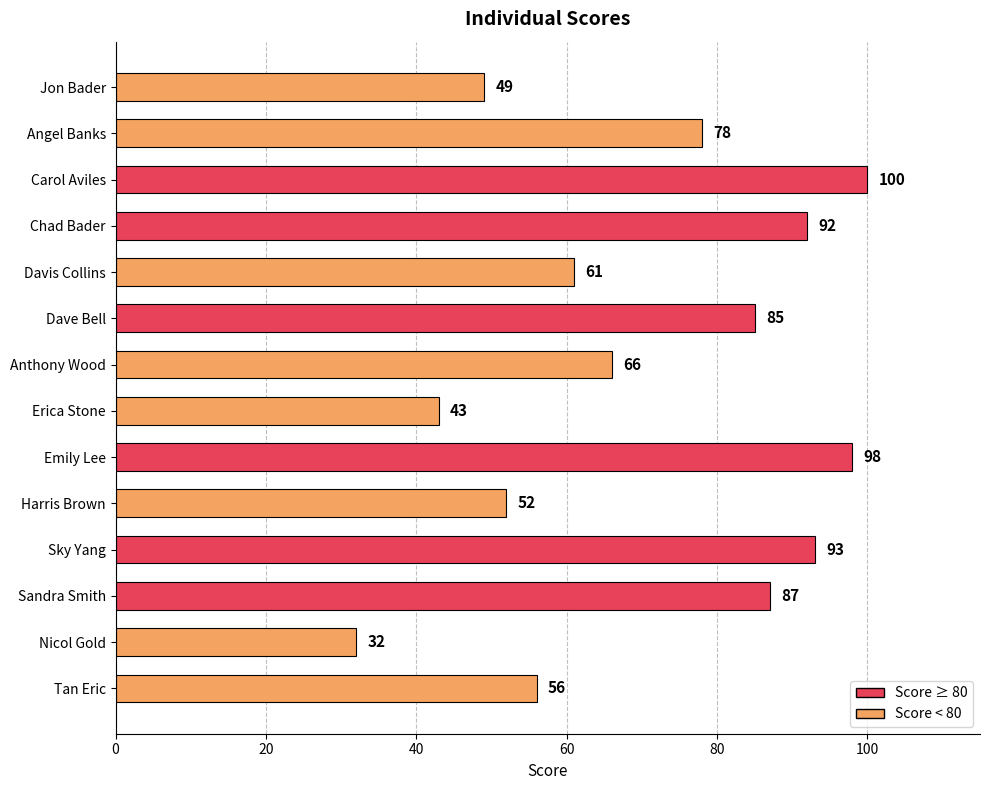

How many bars are there in total?

14